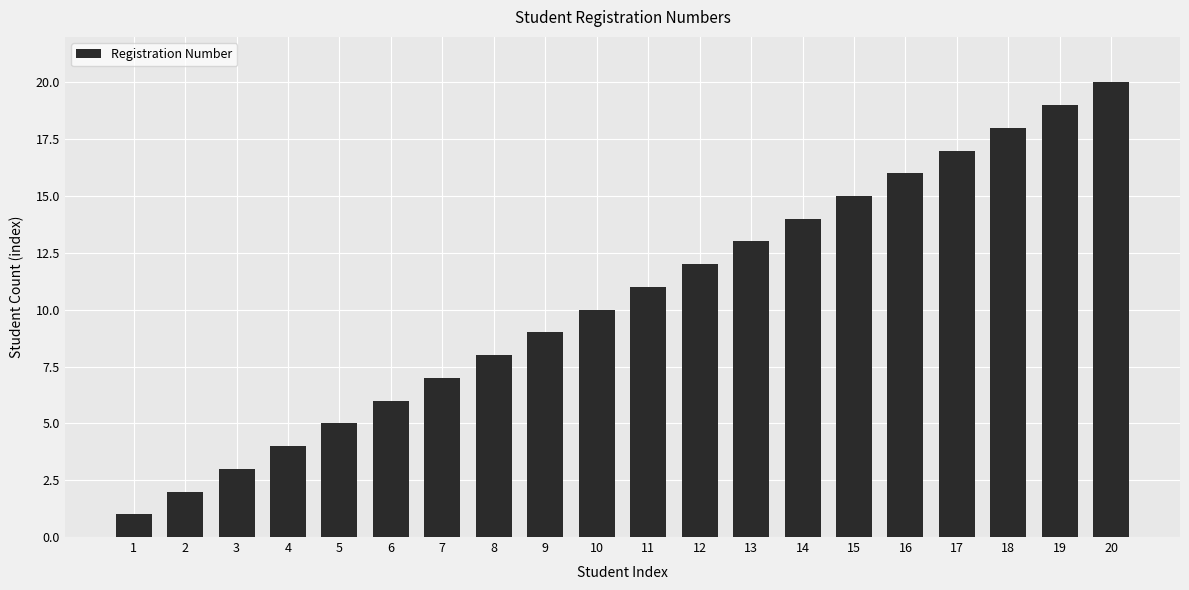

What is the ratio of the value at 11 to the value at 16?

0.7